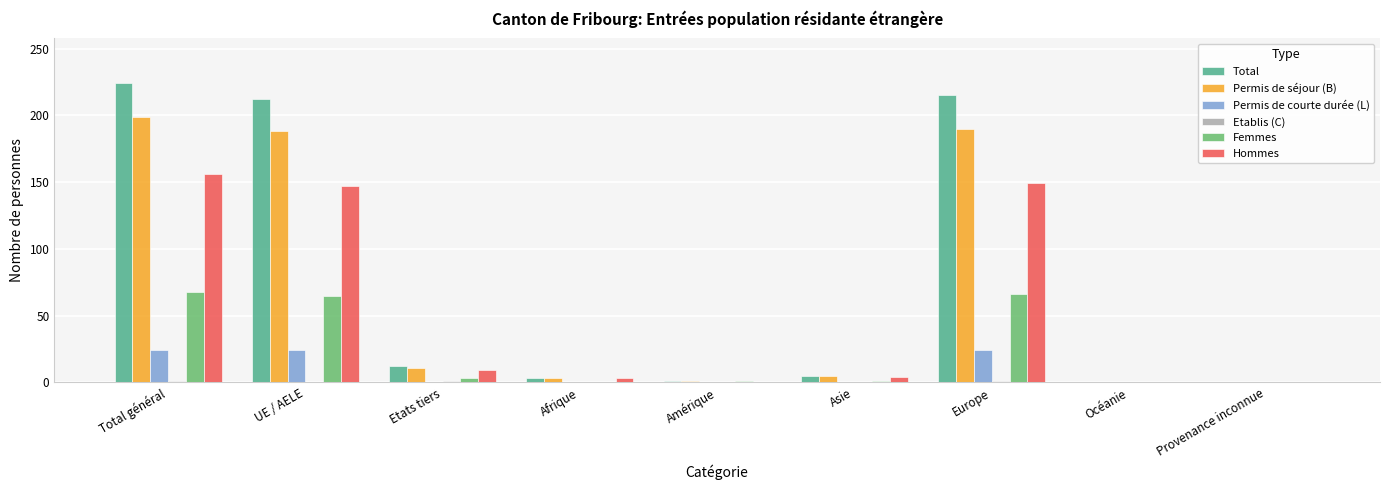

What is the sum of all Permis de courte durée (L) values?

72